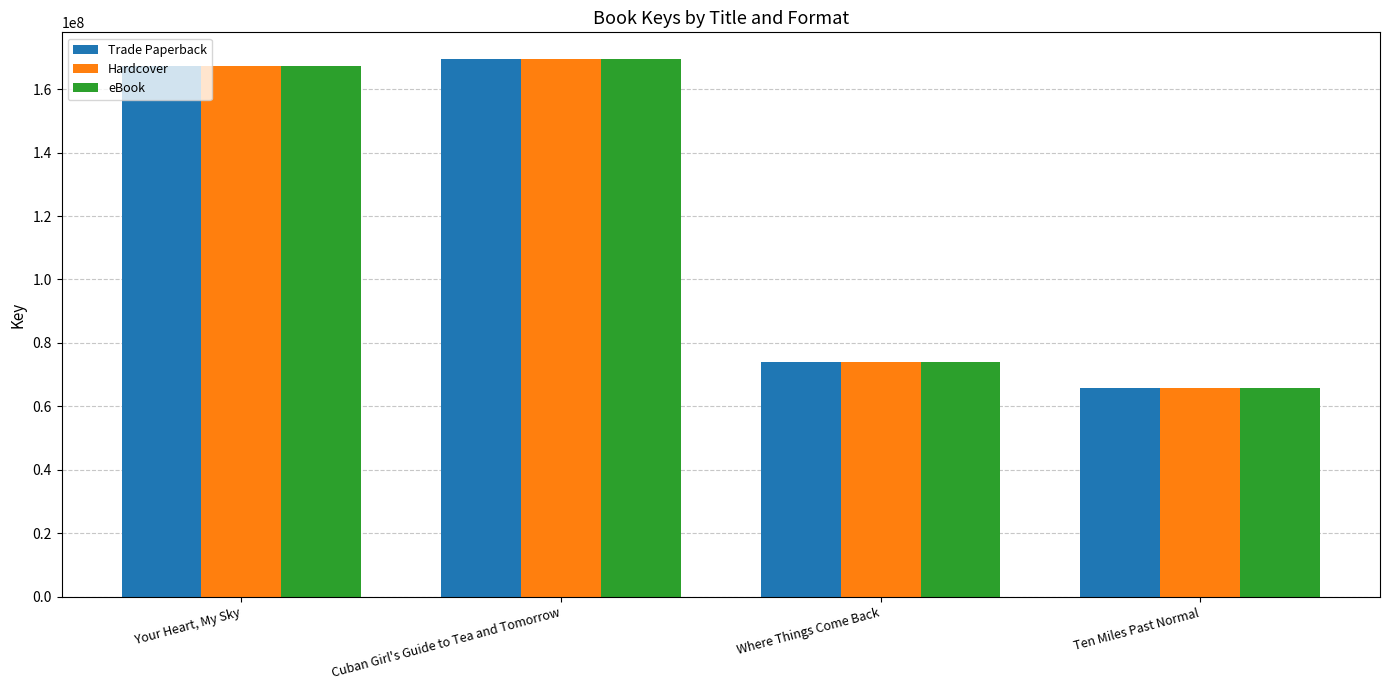

At which label is eBook closest to 117687106?

Where Things Come Back